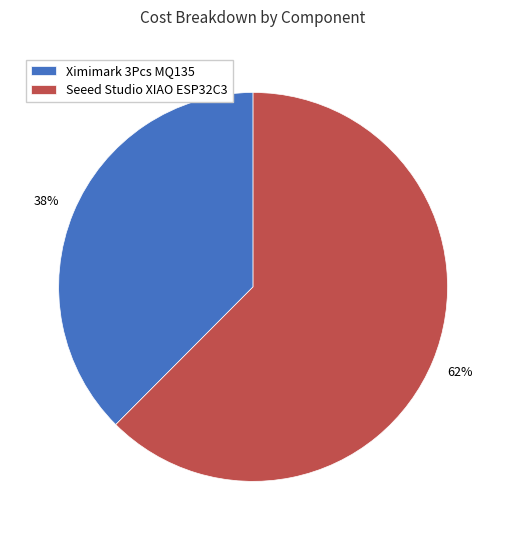

What is the largest slice in the pie chart?

Seeed Studio XIAO ESP32C3